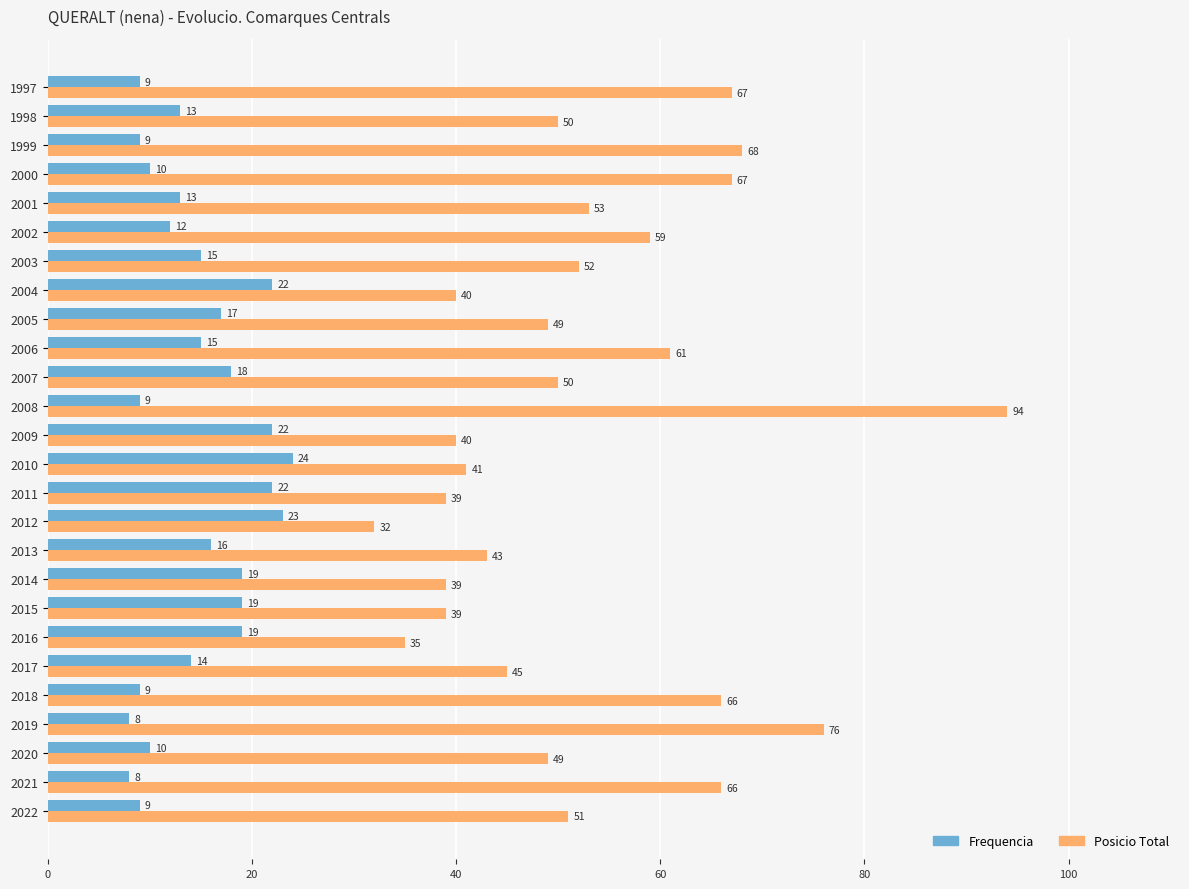

The value of Posicio Total at 2005 is 49. True or false?

True